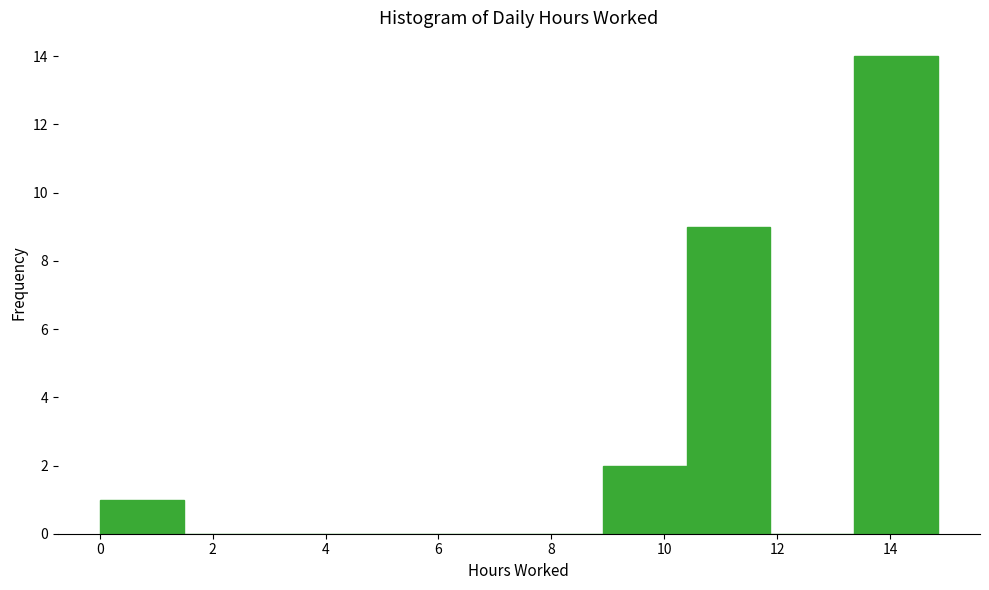

Reading left to right, list every bar in this chart as the range it spans on the x-axis followed by its height. Neither the bar edges nor the heights are printed on the chart, so give them approximately, as read against the axes.

0.0 to 1.4: 1
1.4 to 3.0: 0
3.0 to 4.4: 0
4.4 to 6.0: 0
6.0 to 7.4: 0
7.4 to 9.0: 0
9.0 to 10.4: 2
10.4 to 11.8: 9
11.8 to 13.4: 0
13.4 to 14.8: 14